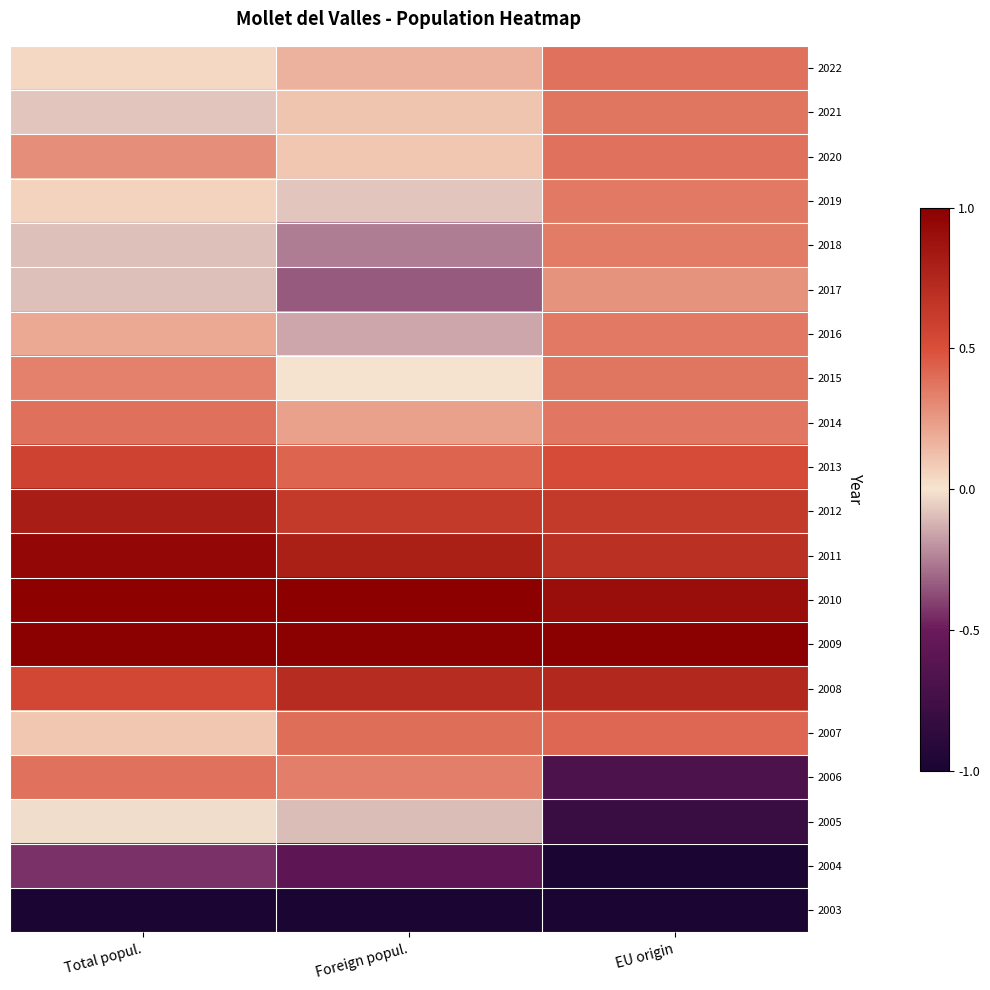

Reading right to left, what are all the values shown in this chart?

2022: EU origin=0.4	Foreign popul.=0.2	Total popul.=0.0
2021: EU origin=0.4	Foreign popul.=0.1	Total popul.=-0.1
2020: EU origin=0.4	Foreign popul.=0.1	Total popul.=0.3
2019: EU origin=0.4	Foreign popul.=-0.1	Total popul.=0.1
2018: EU origin=0.3	Foreign popul.=-0.3	Total popul.=-0.1
2017: EU origin=0.3	Foreign popul.=-0.3	Total popul.=-0.1
2016: EU origin=0.4	Foreign popul.=-0.2	Total popul.=0.2
2015: EU origin=0.4	Foreign popul.=-0.0	Total popul.=0.3
2014: EU origin=0.4	Foreign popul.=0.2	Total popul.=0.4
2013: EU origin=0.5	Foreign popul.=0.4	Total popul.=0.6
2012: EU origin=0.6	Foreign popul.=0.6	Total popul.=0.8
2011: EU origin=0.7	Foreign popul.=0.8	Total popul.=0.9
2010: EU origin=0.9	Foreign popul.=1.0	Total popul.=1.0
2009: EU origin=1.0	Foreign popul.=1.0	Total popul.=1.0
2008: EU origin=0.7	Foreign popul.=0.7	Total popul.=0.5
2007: EU origin=0.4	Foreign popul.=0.4	Total popul.=0.1
2006: EU origin=-0.7	Foreign popul.=0.3	Total popul.=0.4
2005: EU origin=-0.8	Foreign popul.=-0.1	Total popul.=-0.0
2004: EU origin=-1.0	Foreign popul.=-0.6	Total popul.=-0.4
2003: EU origin=-1.0	Foreign popul.=-1.0	Total popul.=-1.0